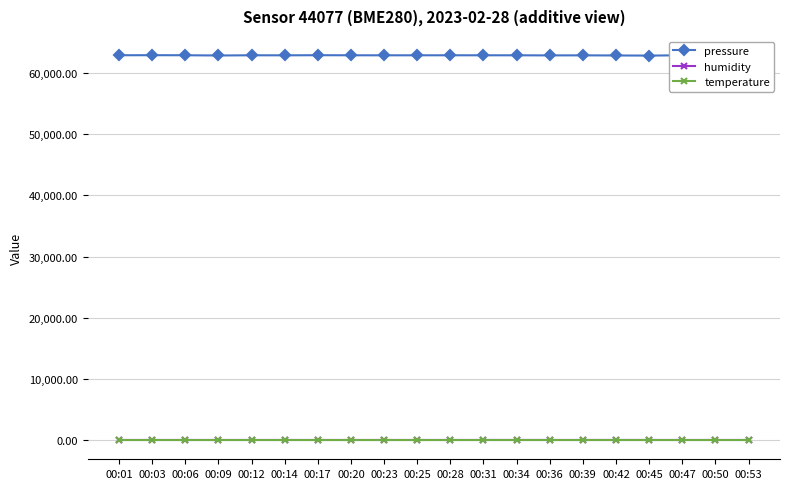

Which series has the largest range (max minus min)?

pressure